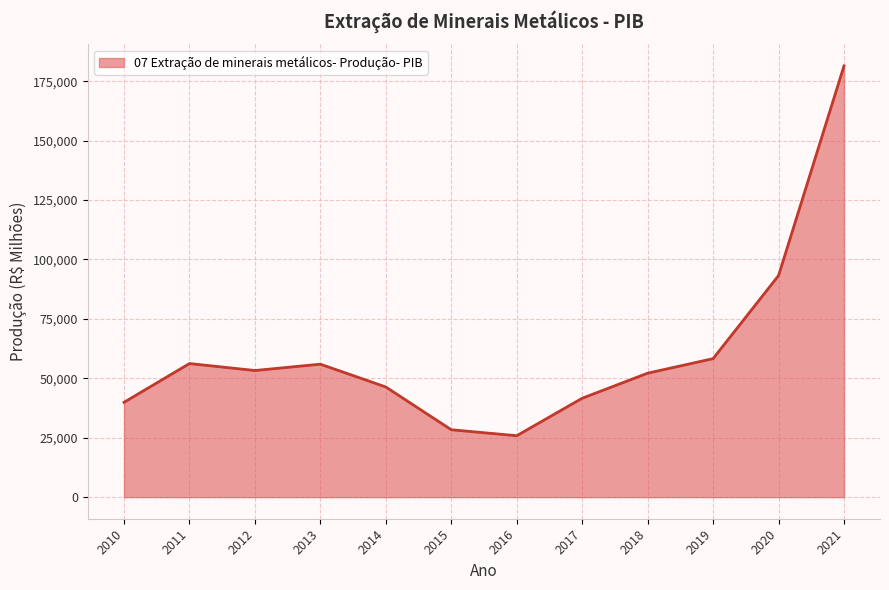

What is the average value?

61050